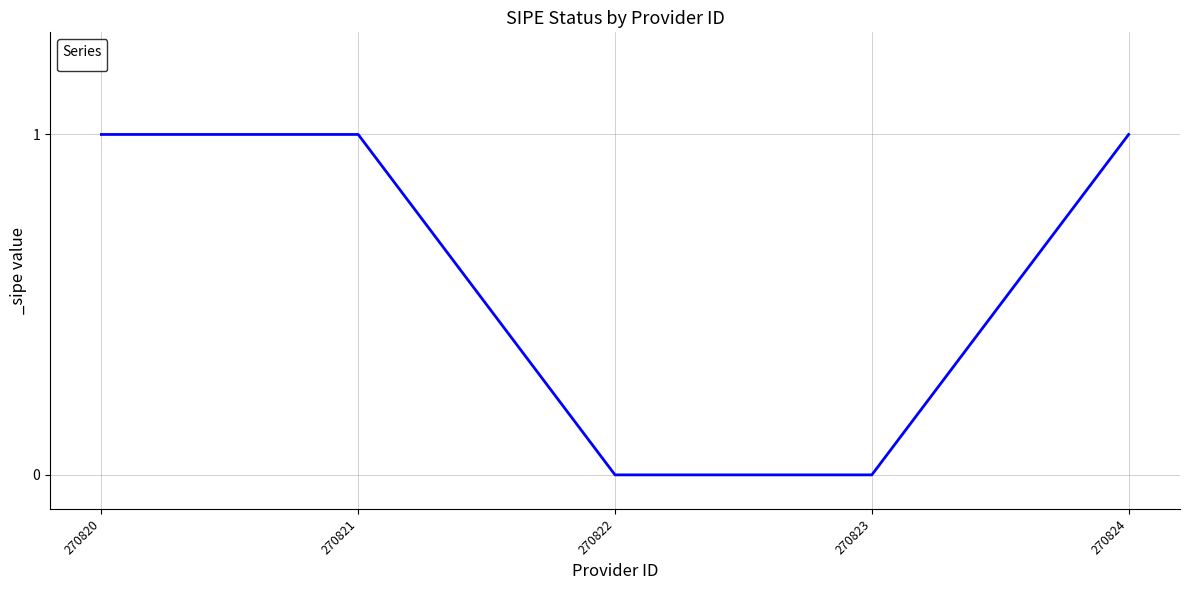

Count the number of data series in this chart.

1